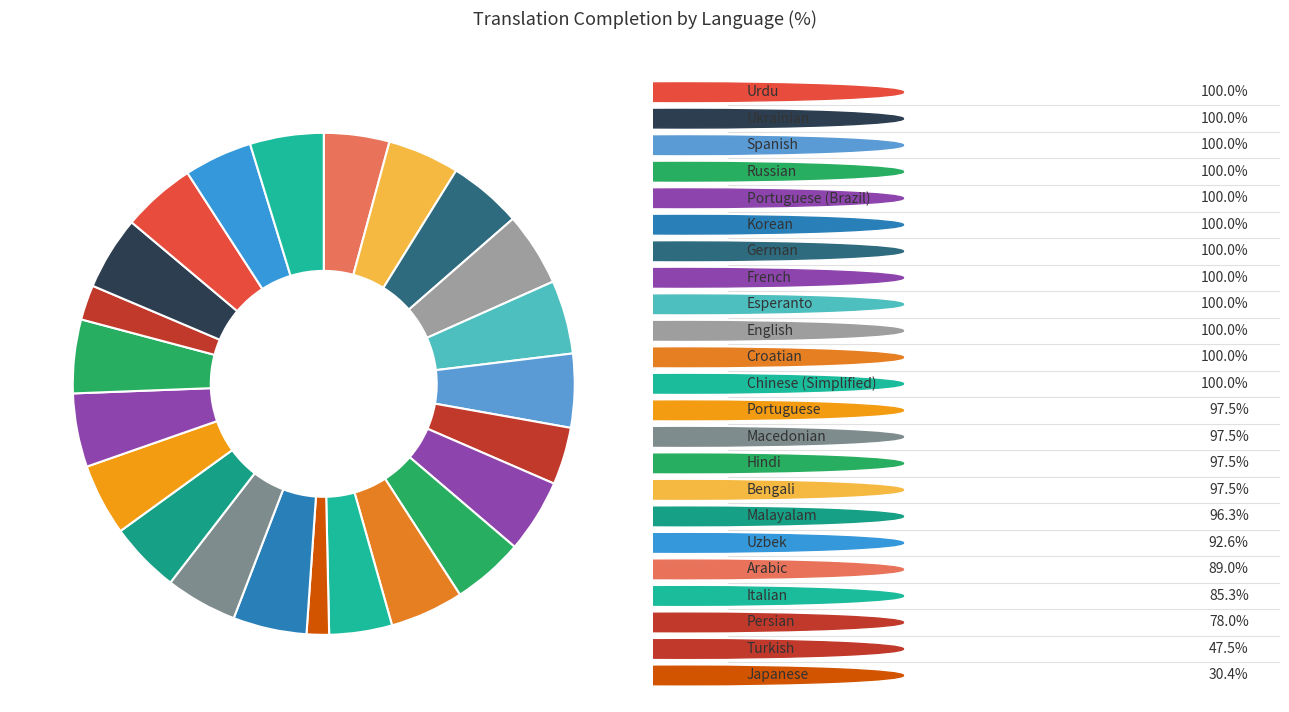

Which slice is the largest?

German